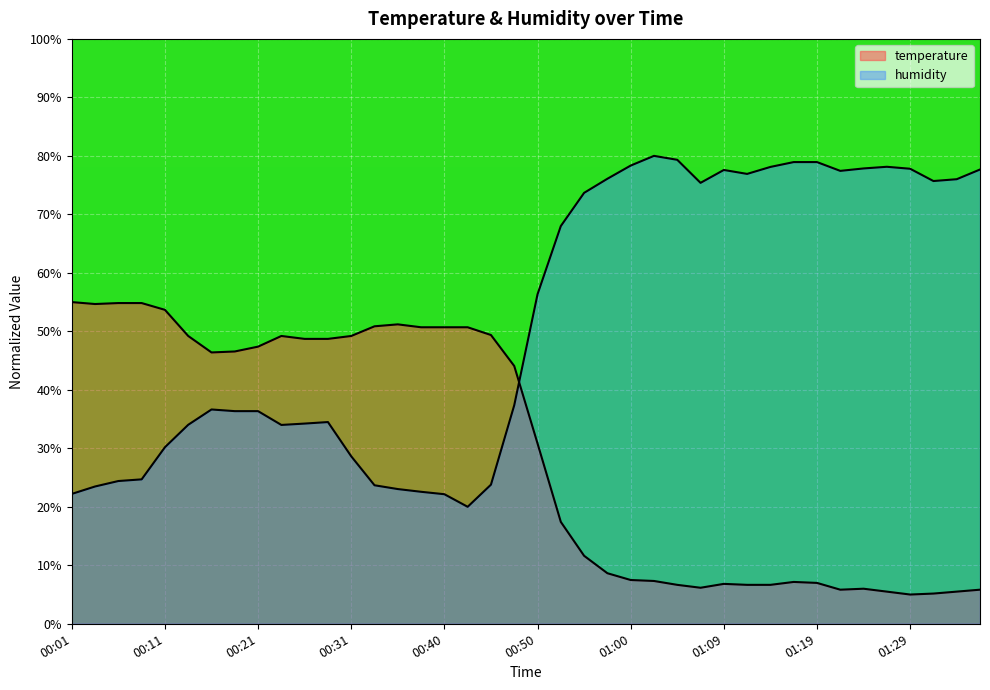

At which label does temperature reach its minimum?

01:29